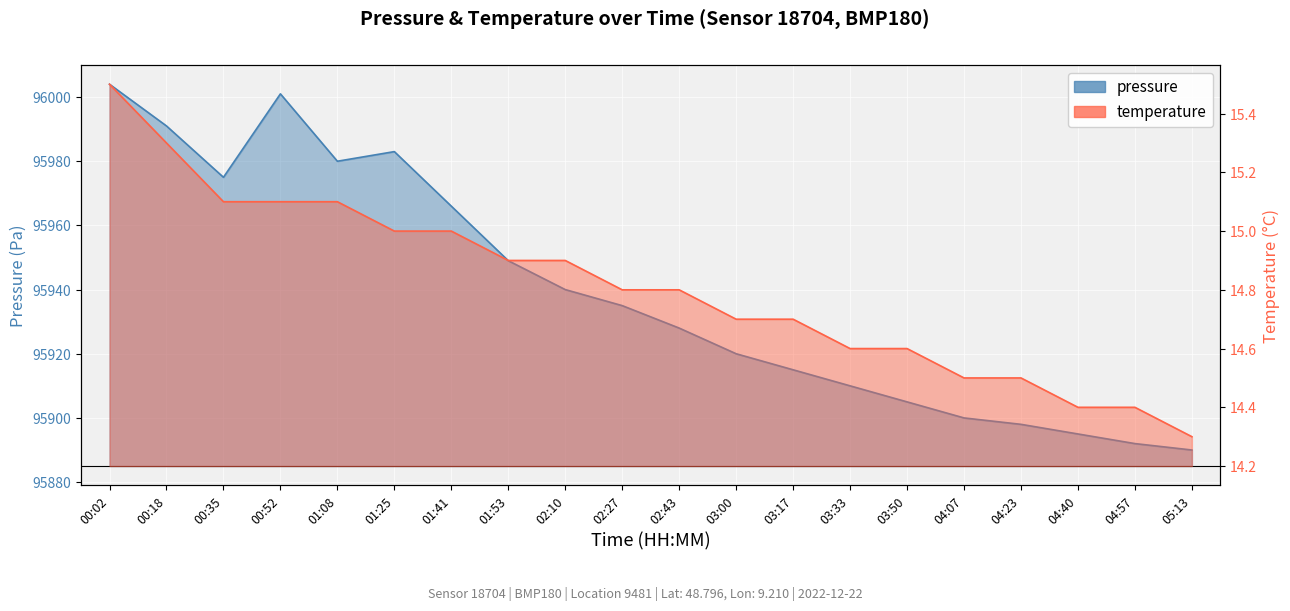

Which series has the largest total across all categories?

pressure